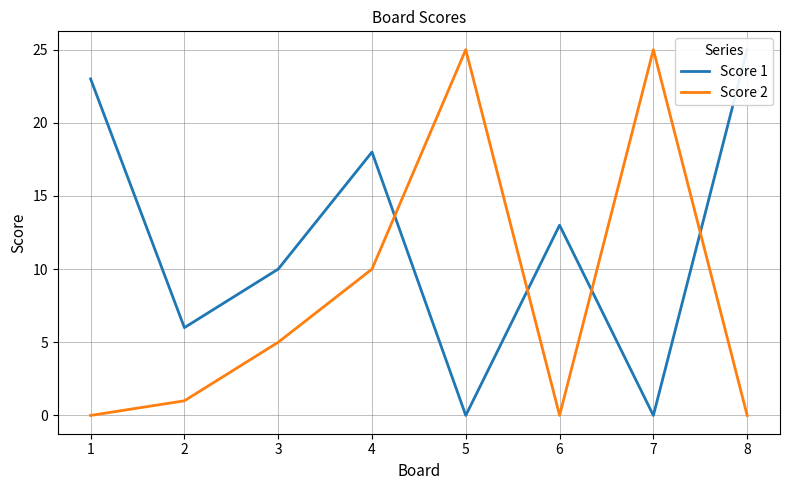

Count the number of data series in this chart.

2